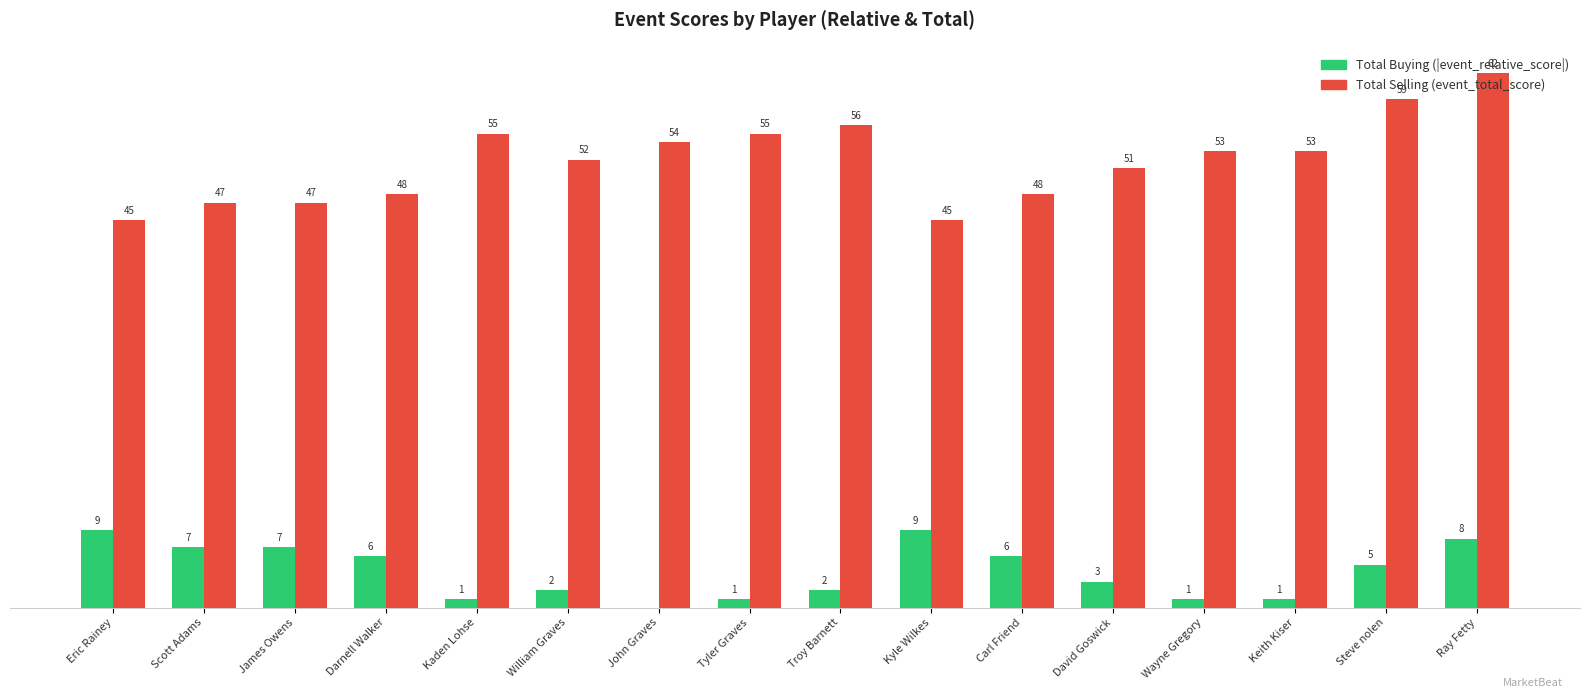

At which label does Total Buying (|event_relative_score|) first exceed 5?

Eric Rainey